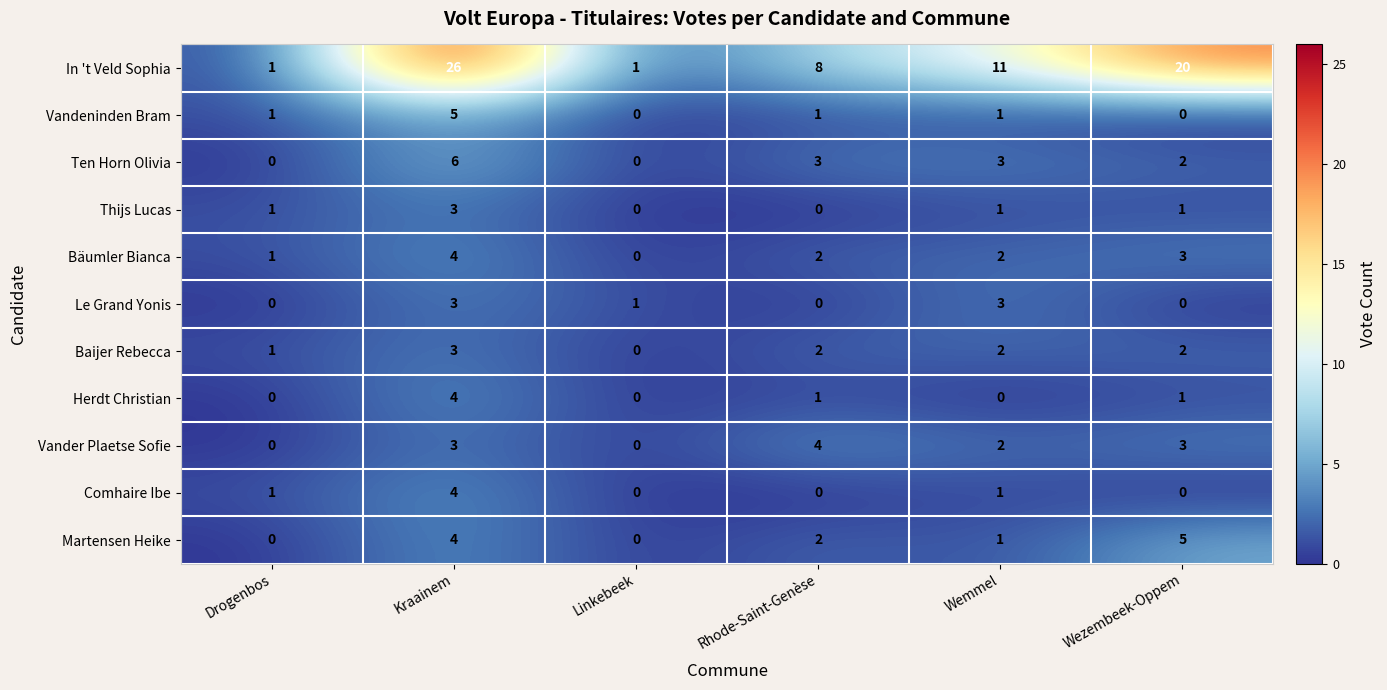

Is it true that Baijer Rebecca equals 2 at Wezembeek-Oppem?

True